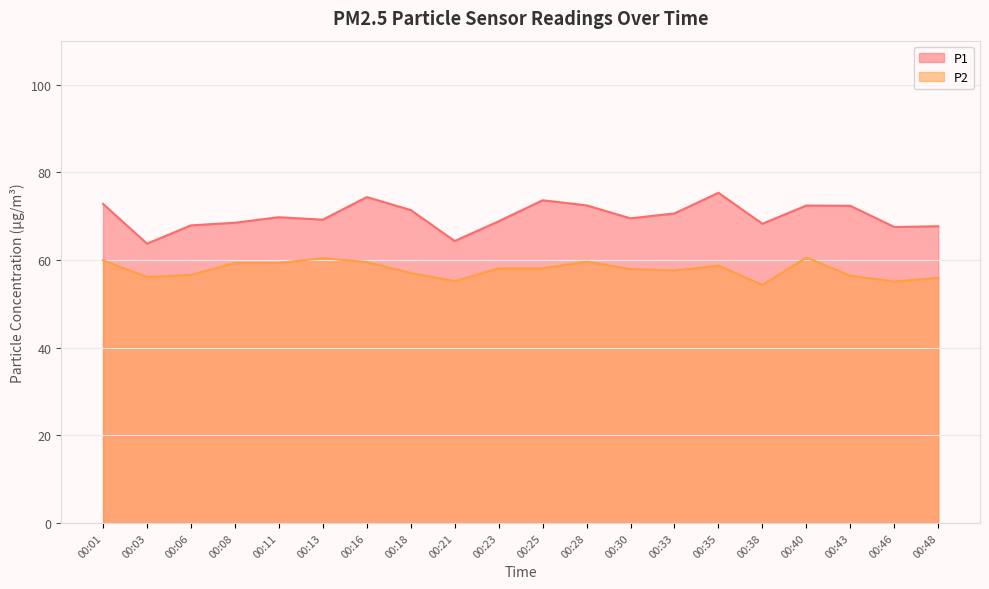

At which label does P1 reach its peak?

00:35